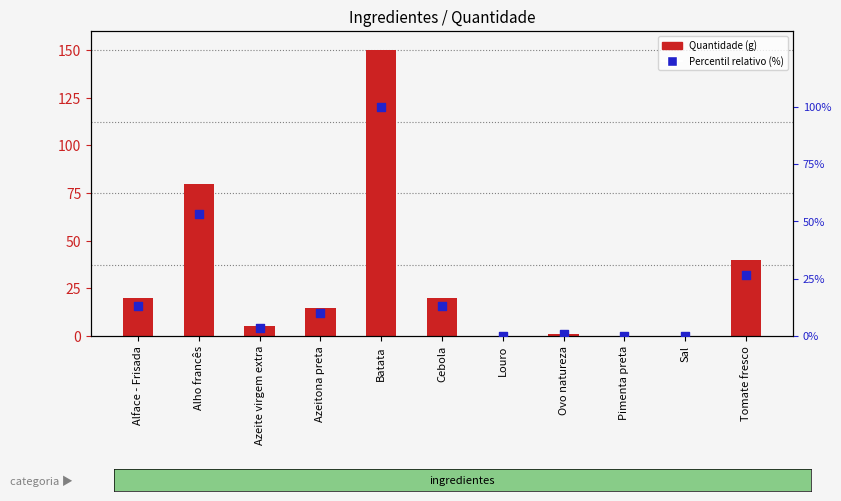

Which series contains the highest Y value?

Quantidade (g)